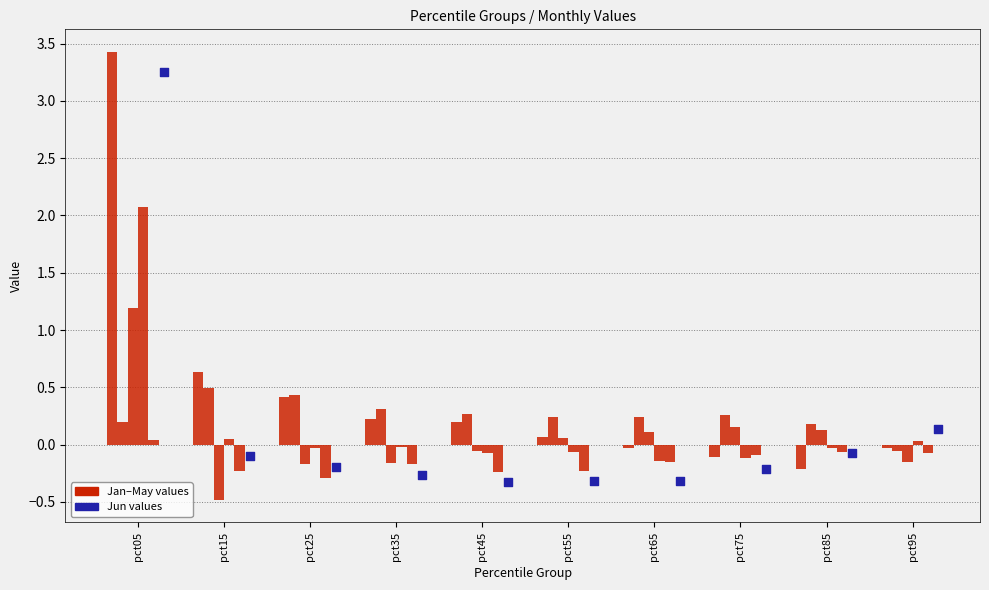

Which series contains the highest Y value?

Jan